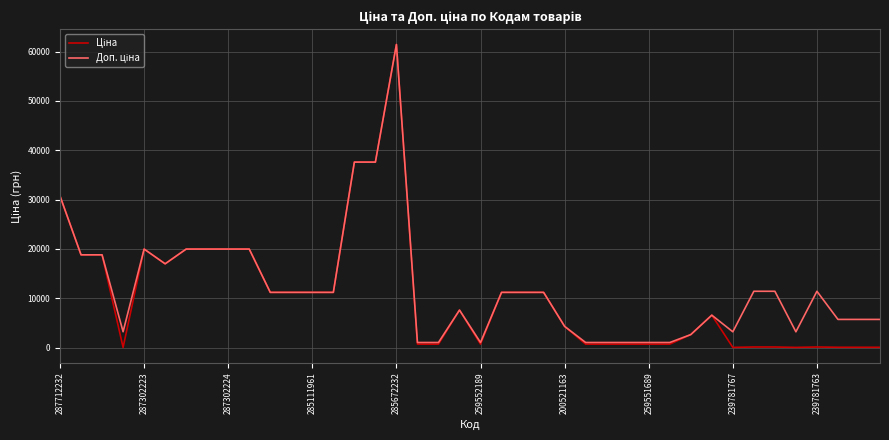

What is the average value of the Ціна series?

10682.3